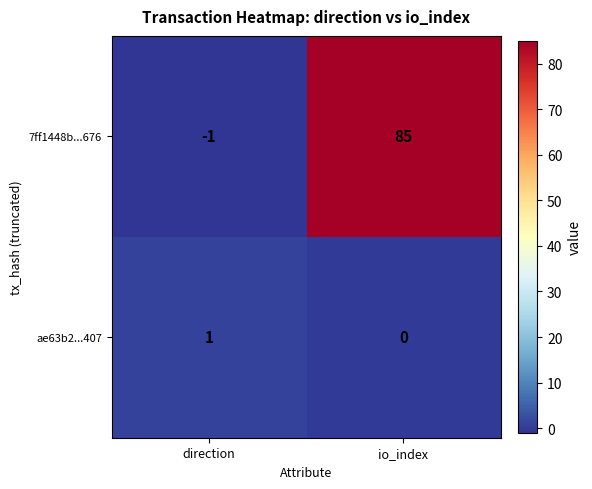

Where is ae63b2...407 nearest to the value 0?

io_index